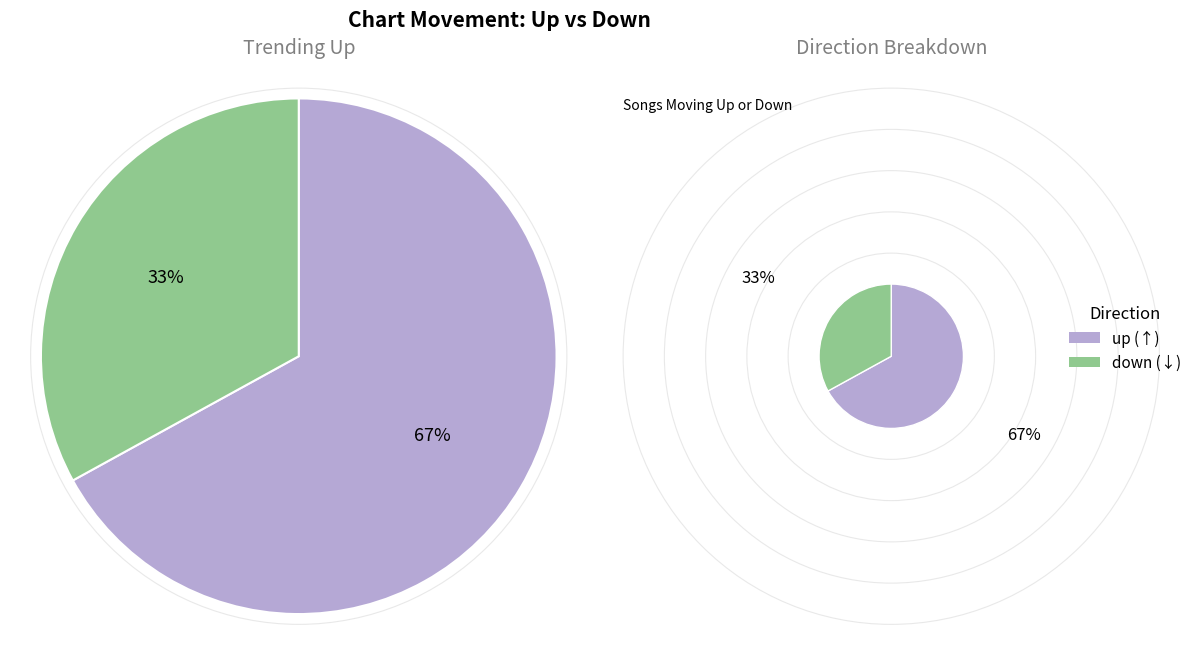

Is the sum of up and down greater than half?

Yes